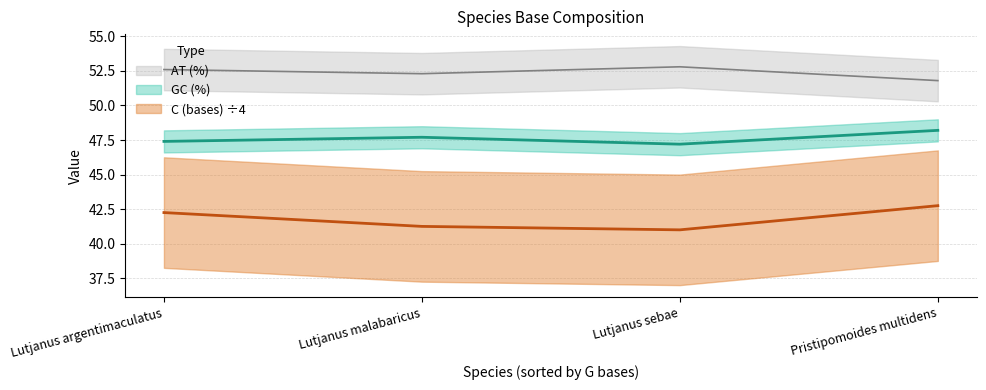

What is the approximate value of GC (%) at Lutjanus sebae?

52.8